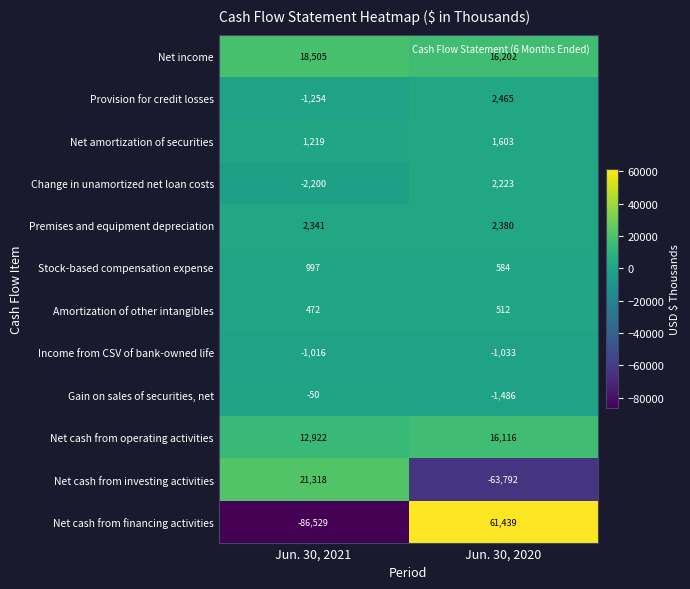

Is it true that Net cash from financing activities equals 61439 at Jun. 30, 2020?

True